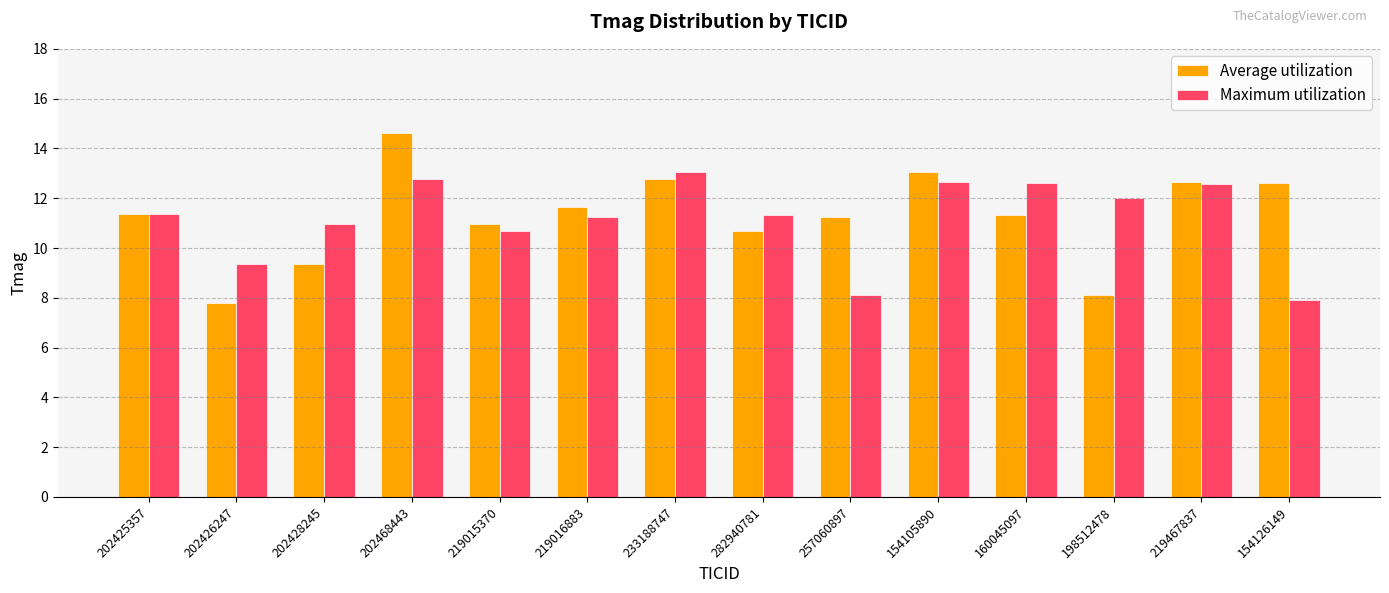

What is the sum of the Maximum utilization values at 202428245 and 202425357?

22.3